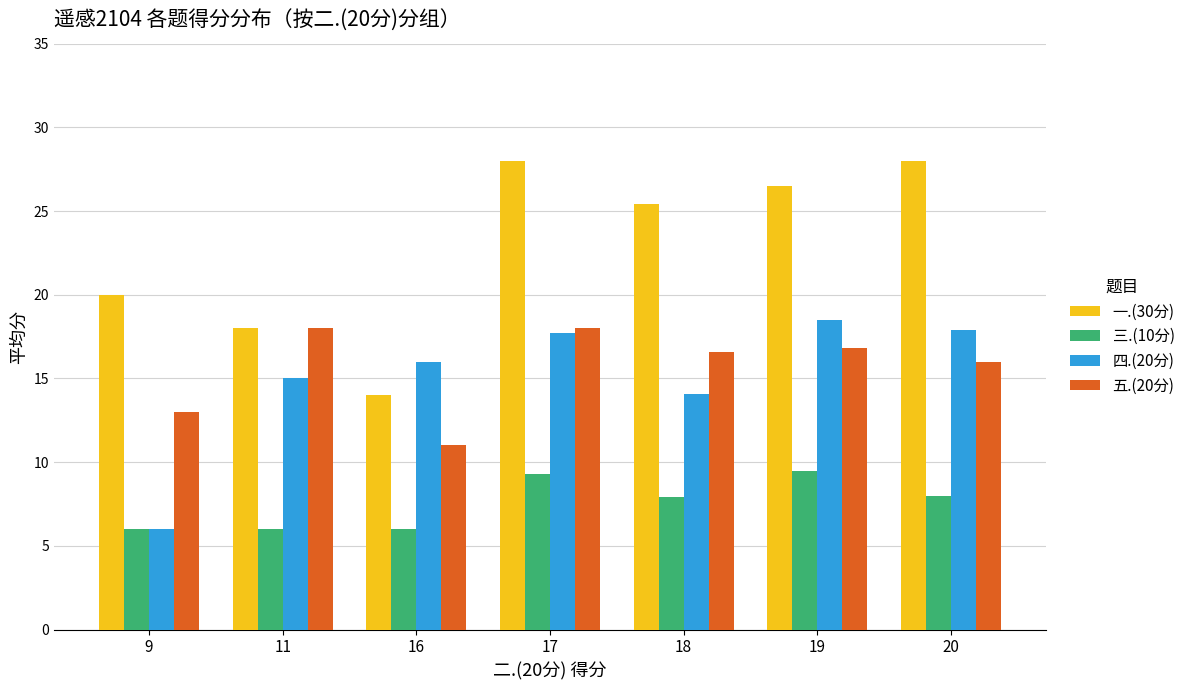

What is the difference between the second highest and minimum values in the 五.(20分) series?

7.0